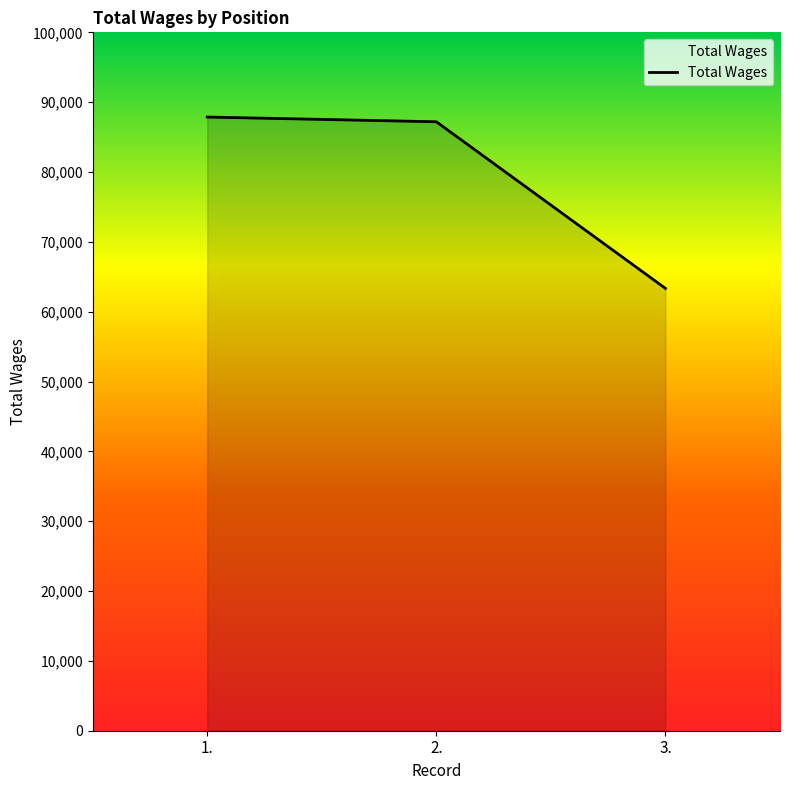

Is it true that the value at 1. is 146349?

False